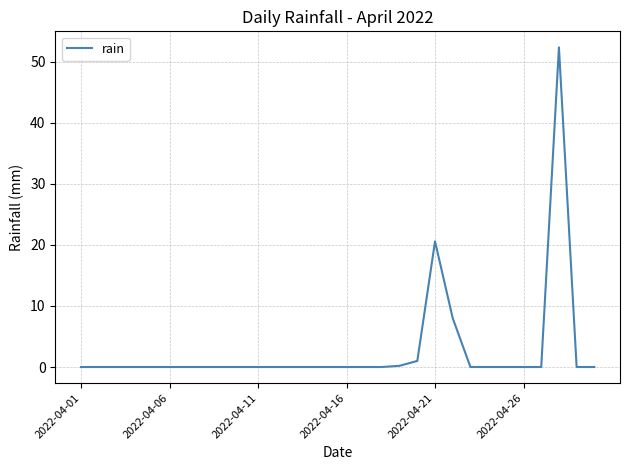

What is the difference between the maximum and minimum values?

52.4